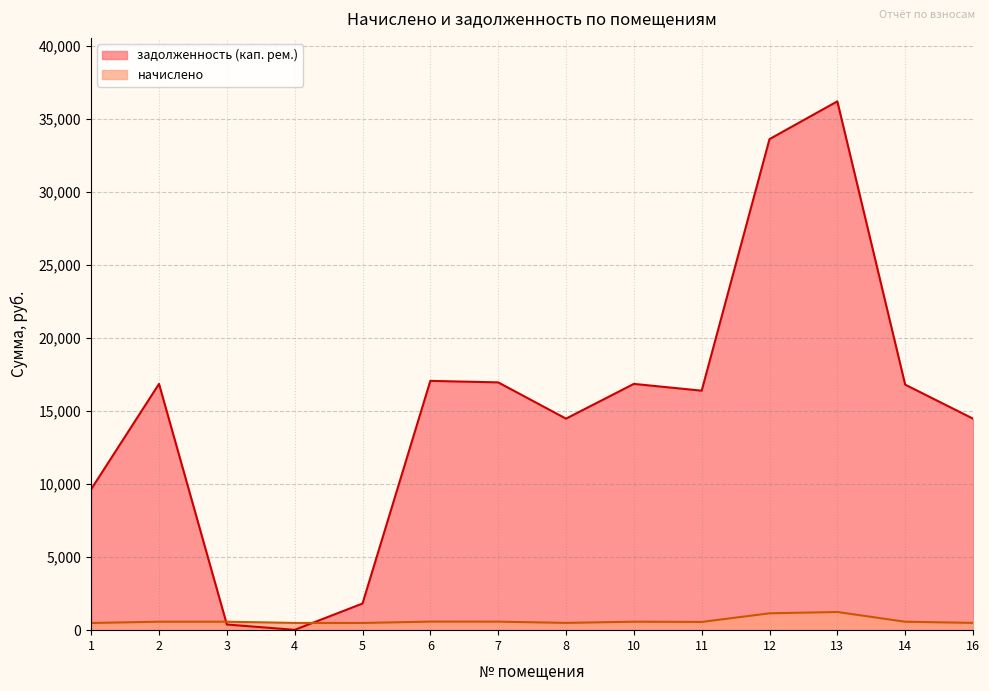

Reading right to left, extract all data points from this chart.

начислено: 497.3	577.2	1243.2	1154.4	563.0	579.0	497.3	582.5	586.1	491.9	495.5	579.0	579.0	490.2
задолженность (кап. рем.): 14478.2	16805.2	36195.6	33610.2	16391.6	16856.7	14478.2	16960.1	17063.6	1823.3	22.4	386.7	16856.7	9649.3